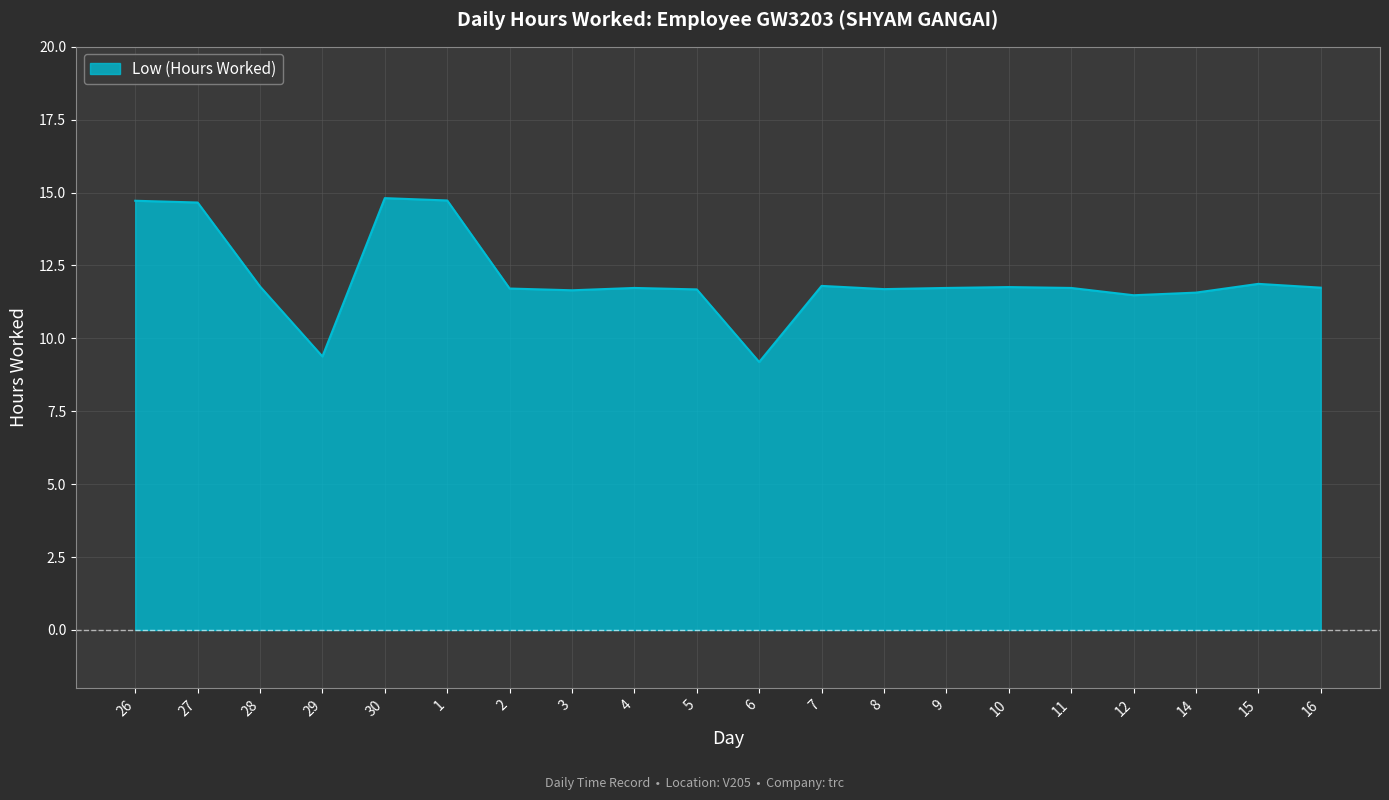

What position from the left is 15?

19